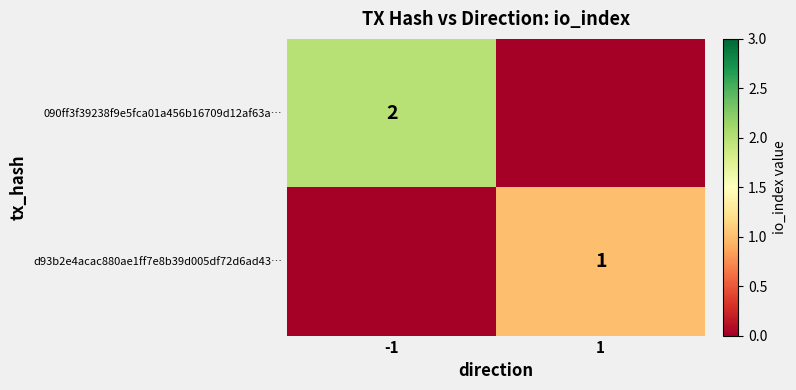

The d93b2e4acac880ae1ff7e8b39d005df72d6ad43… series shows 1 at 1. True or false?

True